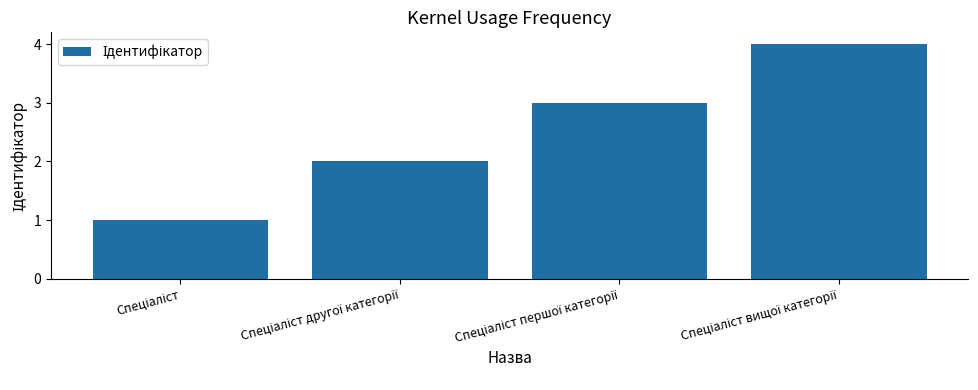

What is the maximum value shown in the chart?

4